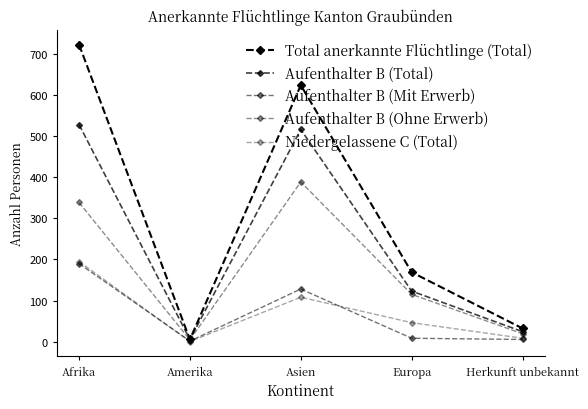

Which category has the highest value in the Aufenthalter B (Mit Erwerb) series?

Afrika